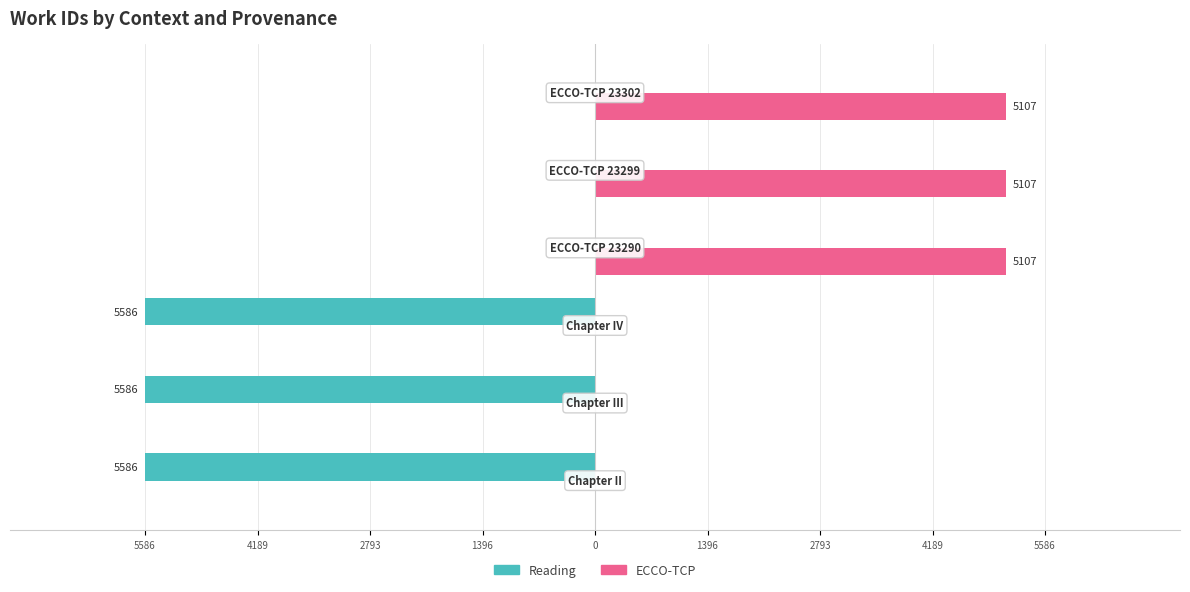

Reading left to right, transcribe all the data shown in this chart.

Reading: -5586	-5586	-5586	0	0	0
ECCO-TCP: 0	0	0	5107	5107	5107